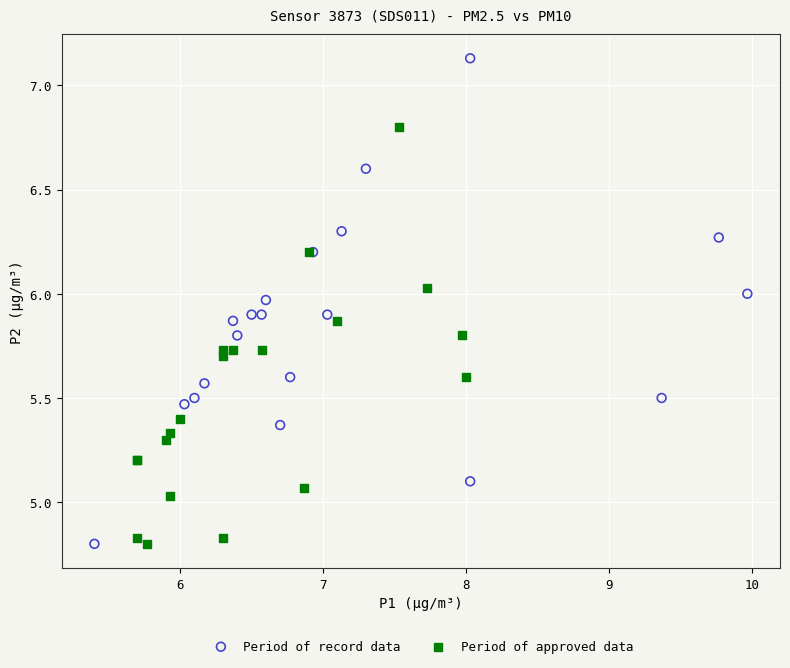

What are all the series names shown in the legend?

Period of record data, Period of approved data